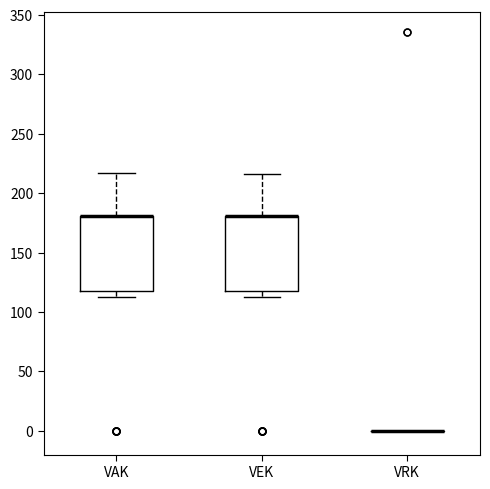

Reading left to right, transcribe this box plot: for each box, give where its median line is, the range the box spans, and where its two whiskers end, as read against the y-axis. The values are not printed on the chart, so give them approximately, as read against the axis.

VAK: median 180 (drawn on the box's upper edge), box 120 to 180, whiskers 115 to 215
VEK: median 180 (drawn on the box's upper edge), box 120 to 180, whiskers 115 to 215
VRK: box collapsed to a line at 0, whiskers 0 to 0